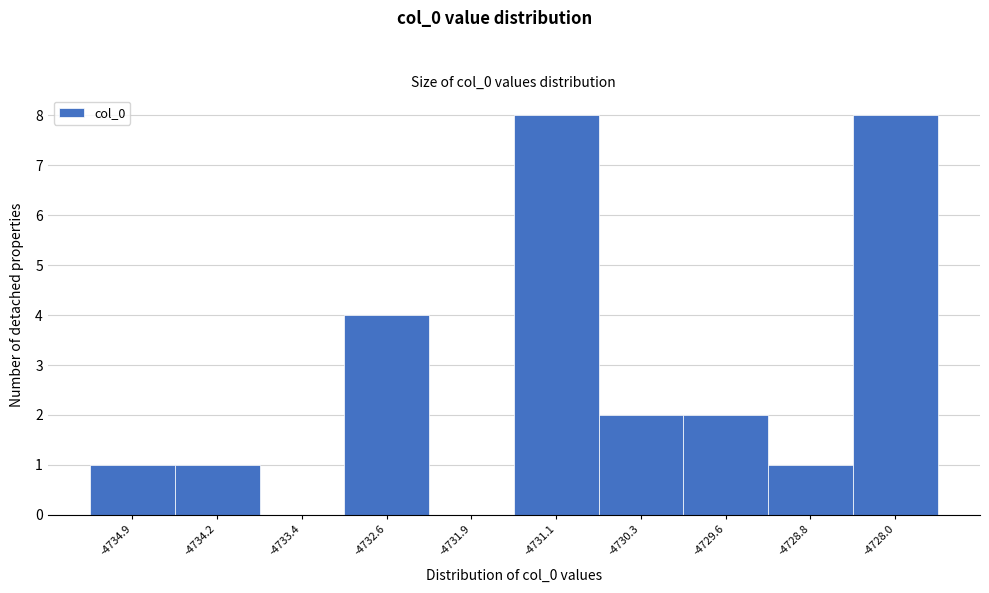

Reading left to right, extract all data points from this chart.

-4734.9=1	-4734.2=1	-4733.4=0	-4732.6=4	-4731.9=0	-4731.1=8	-4730.3=2	-4729.6=2	-4728.8=1	-4728.0=8